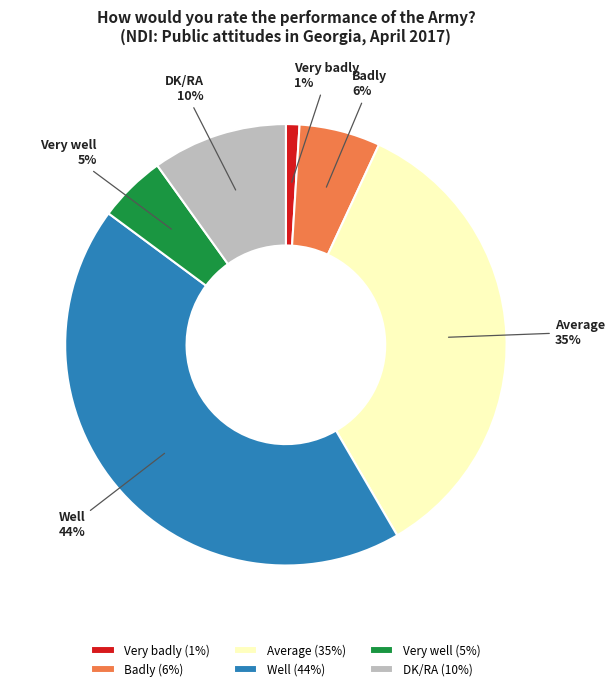

Count the number of slices in the pie.

6